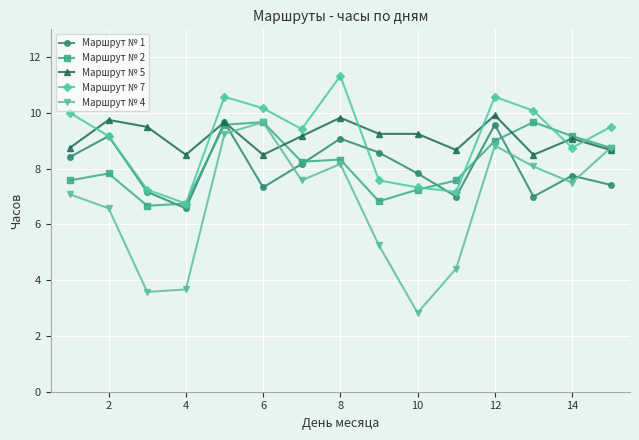

How many interior local peaks does the Маршрут № 4 series have?

3